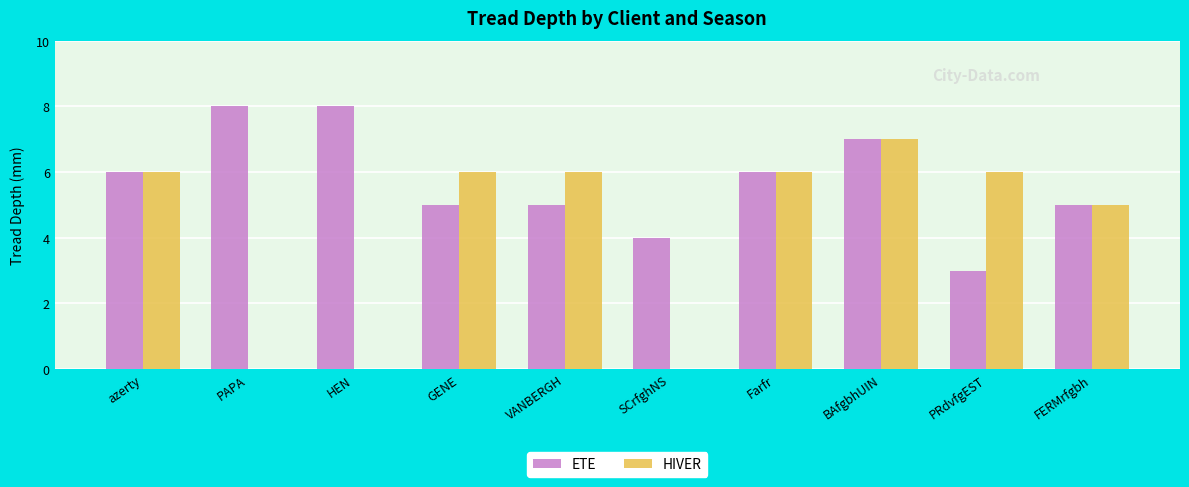

How many groups of bars are there?

10